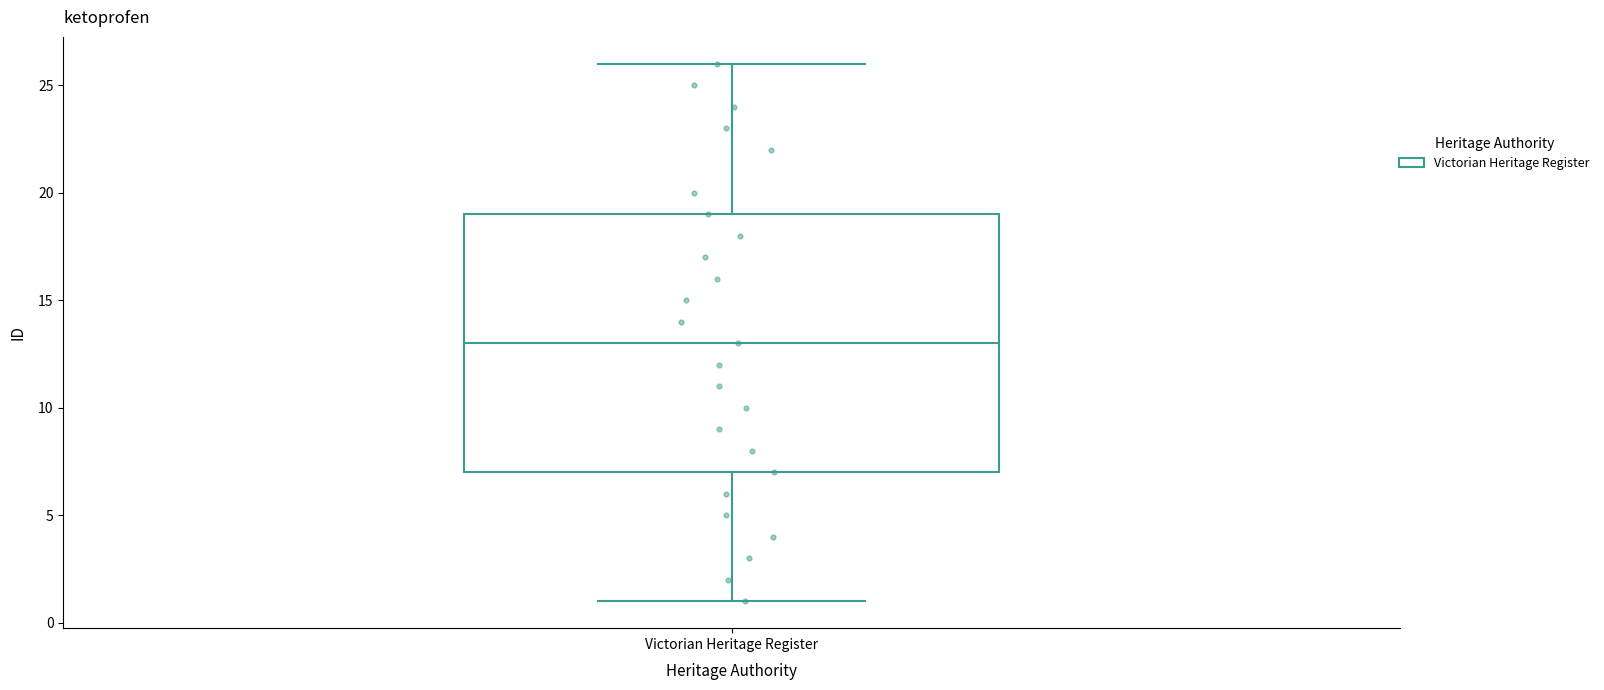

Where does the lower whisker of the box for Victorian Heritage Register end on the y-axis? The values are not printed on the chart, so give them approximately, as read against the axis.

1